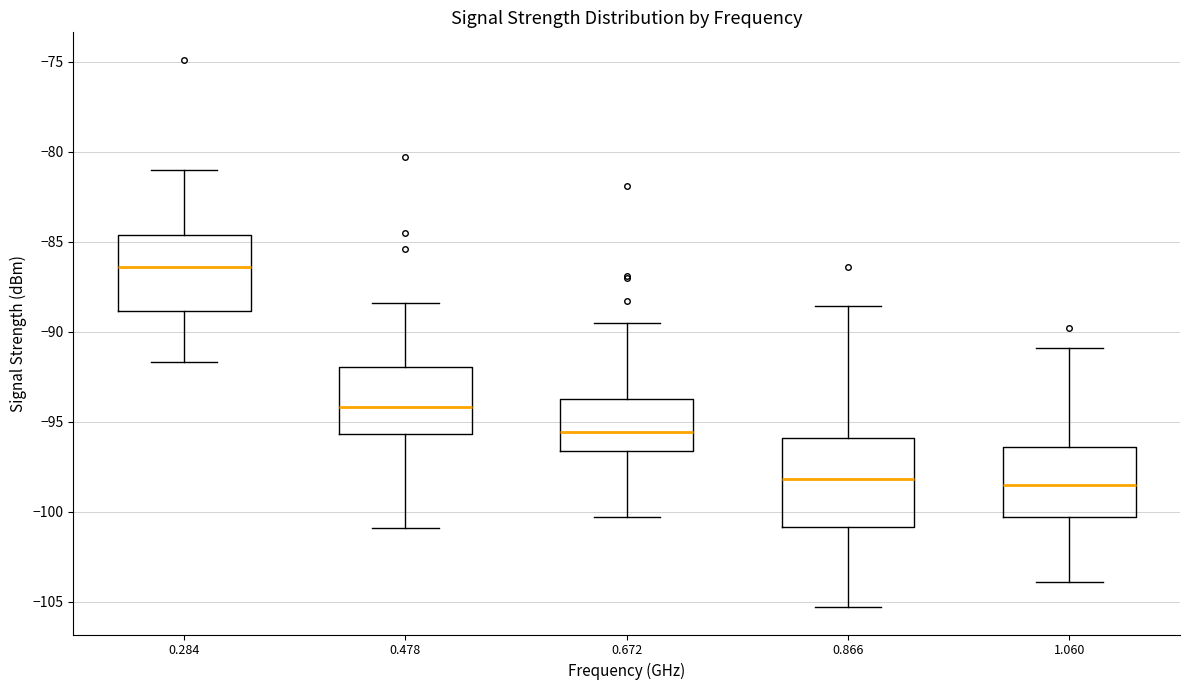

Reading left to right, read every box against the y-axis: the position of its median line, the range the box covers, and the ends of its whiskers. The values are not printed on the chart, so give them approximately, as read against the axis.

0.284: median -86.5, box -89.0 to -84.5, whiskers -91.5 to -81.0
0.478: median -94.0, box -95.5 to -92.0, whiskers -101.0 to -88.5
0.672: median -95.5, box -96.5 to -93.5, whiskers -100.5 to -89.5
0.866: median -98.0, box -101.0 to -96.0, whiskers -105.5 to -88.5
1.060: median -98.5, box -100.5 to -96.5, whiskers -104.0 to -91.0